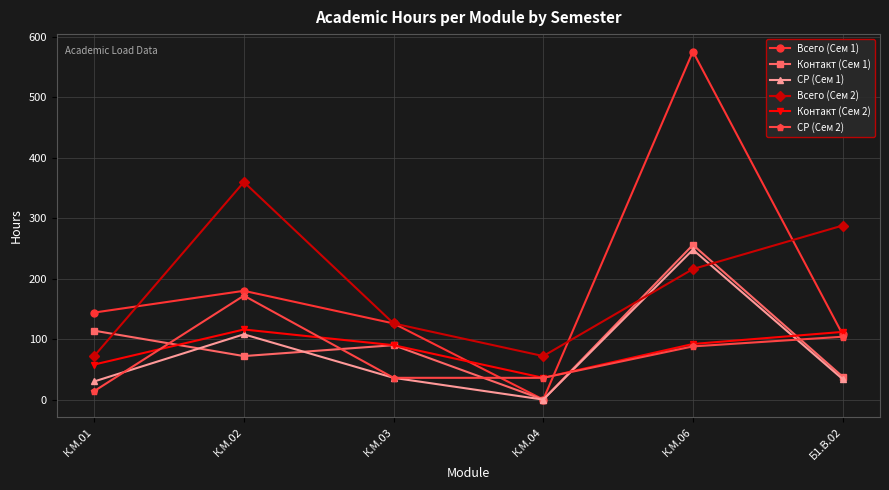

What are all the series names shown in the legend?

Всего (Сем 1), Контакт (Сем 1), СР (Сем 1), Всего (Сем 2), Контакт (Сем 2), СР (Сем 2)